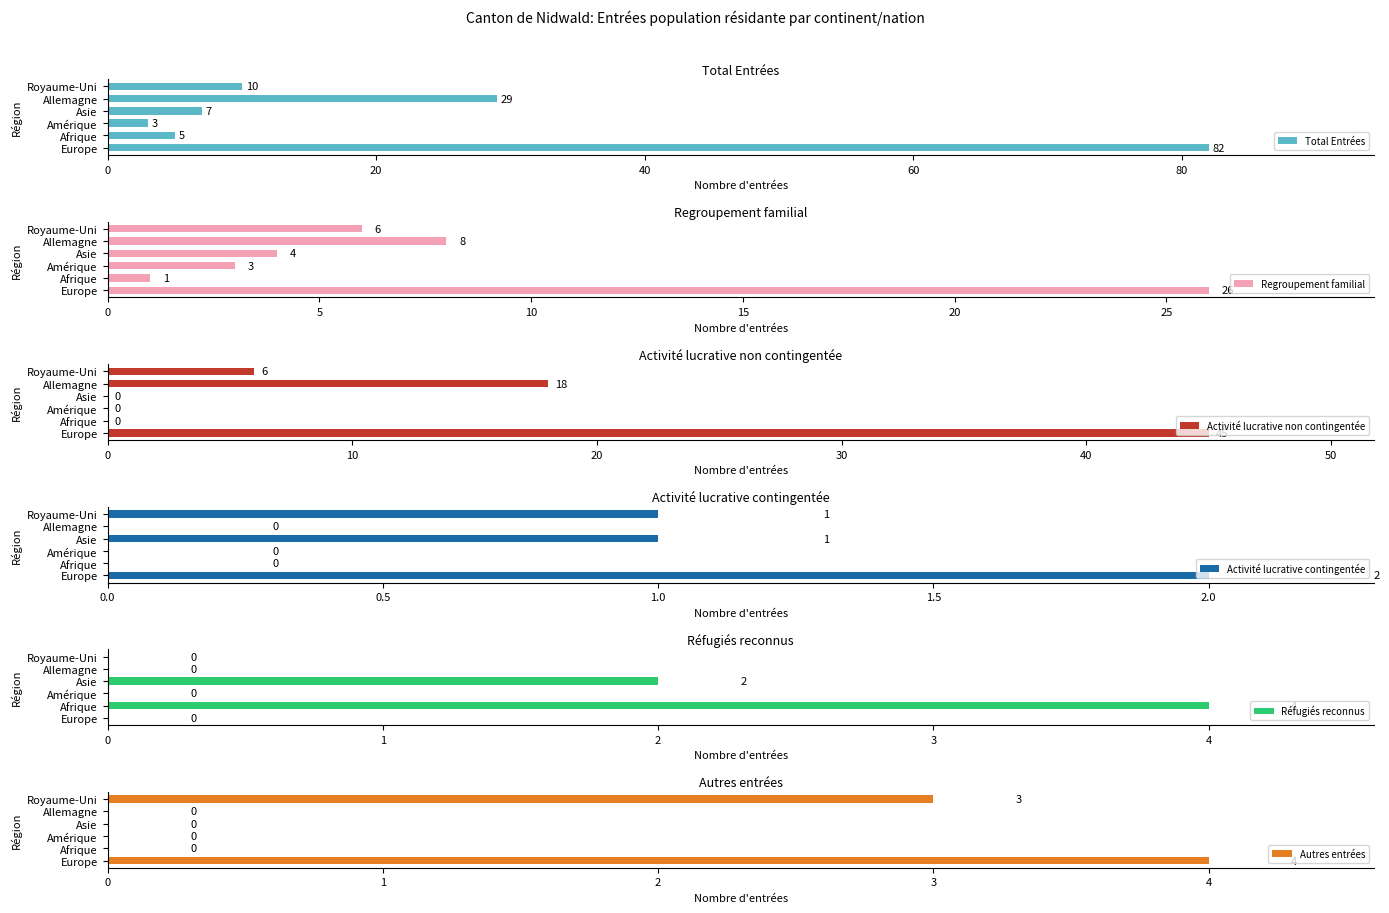

What is the maximum value for Total Entrées?

82